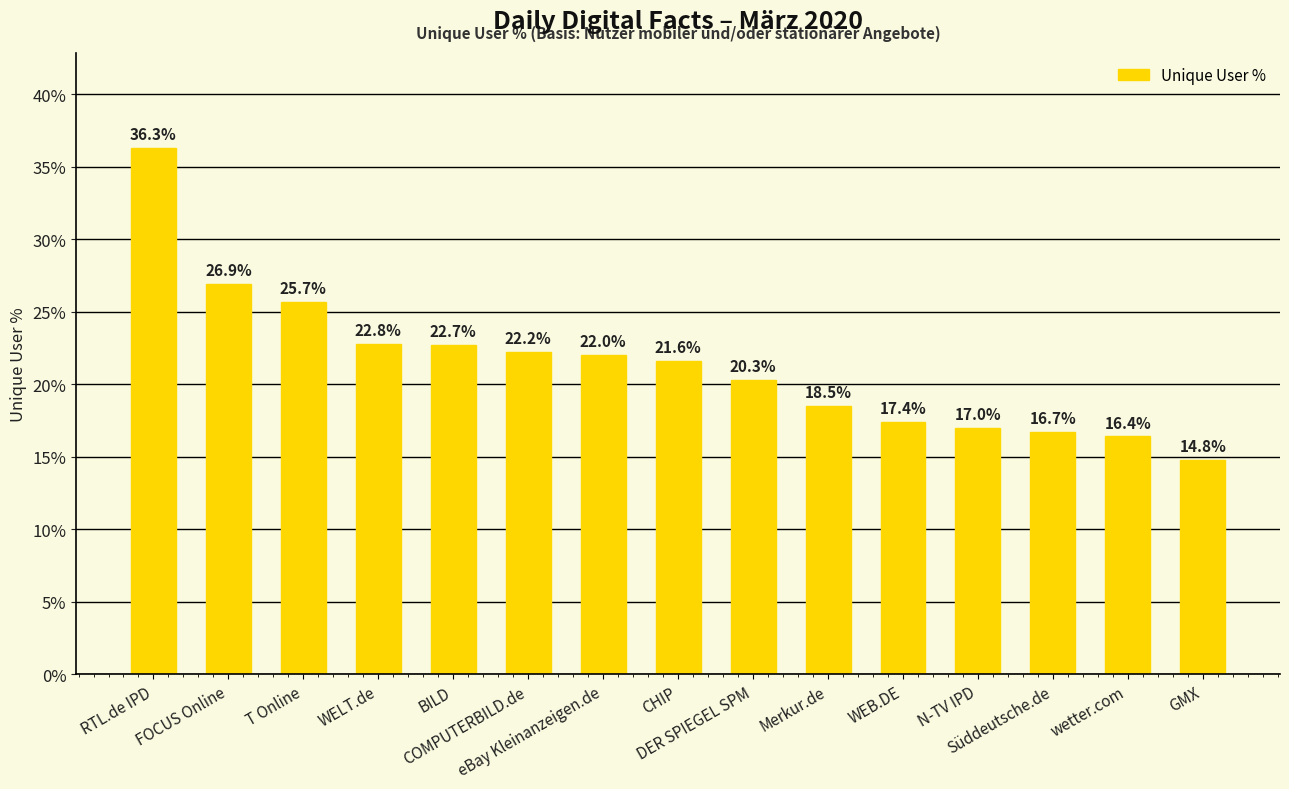

Reading left to right, what are all the values shown in this chart?

36.3	26.9	25.7	22.8	22.7	22.2	22.0	21.6	20.3	18.5	17.4	17.0	16.7	16.4	14.8